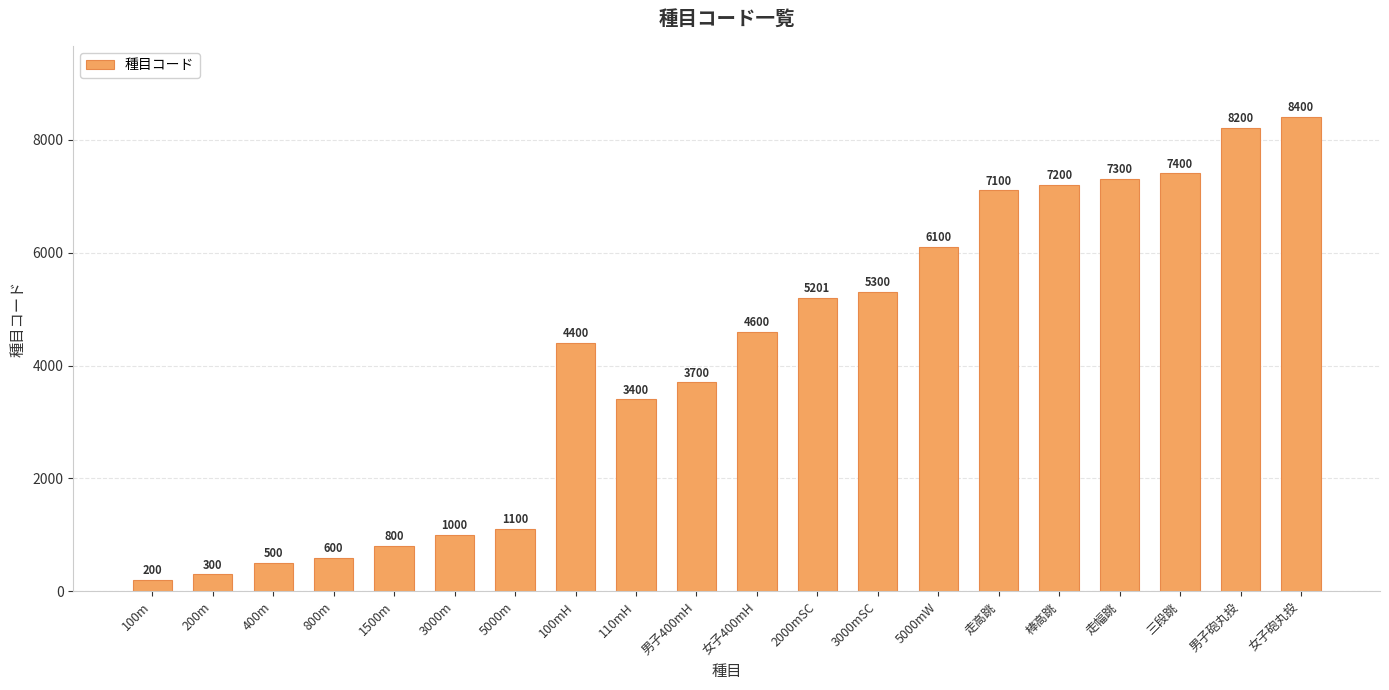

What is the difference between the second highest and minimum values?

8000